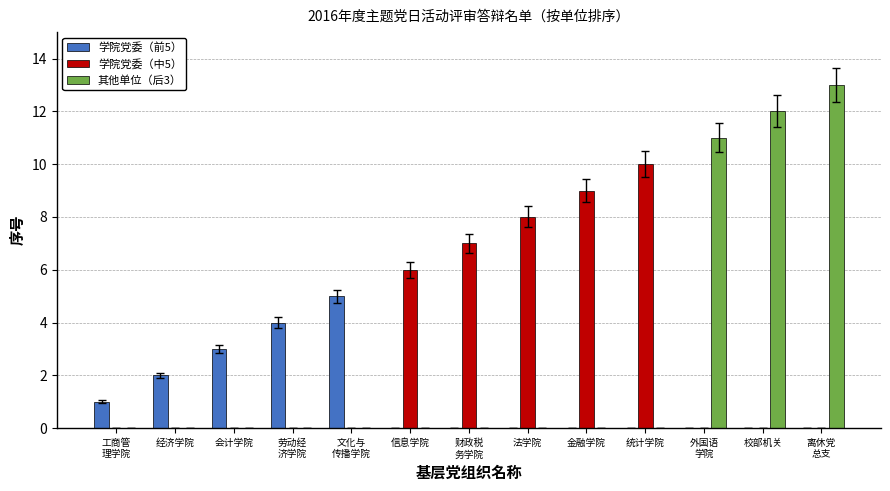

Which series has the largest range (max minus min)?

其他单位（后3）